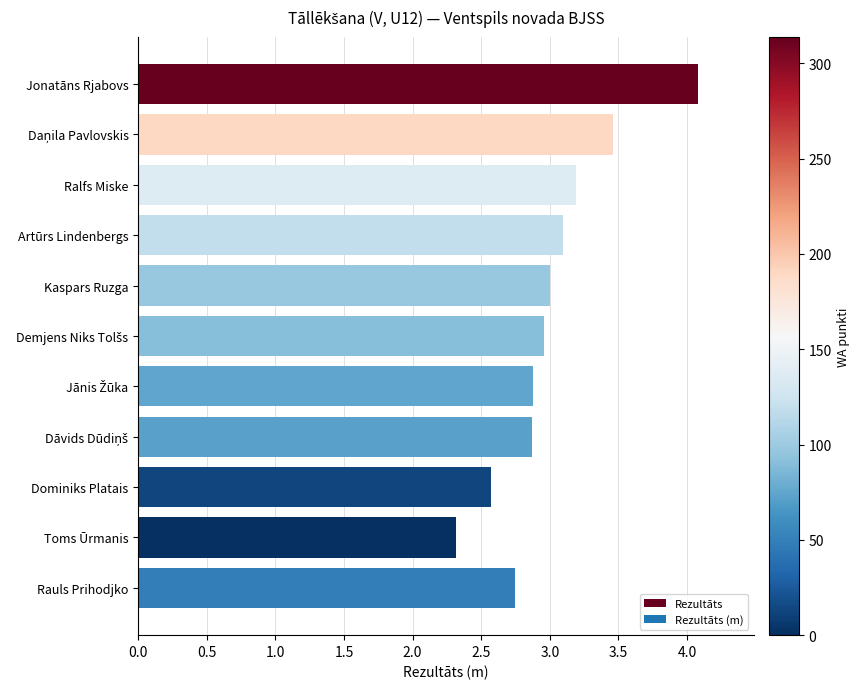

Which has a higher value, Rauls Prihodjko or Artūrs Lindenbergs?

Artūrs Lindenbergs